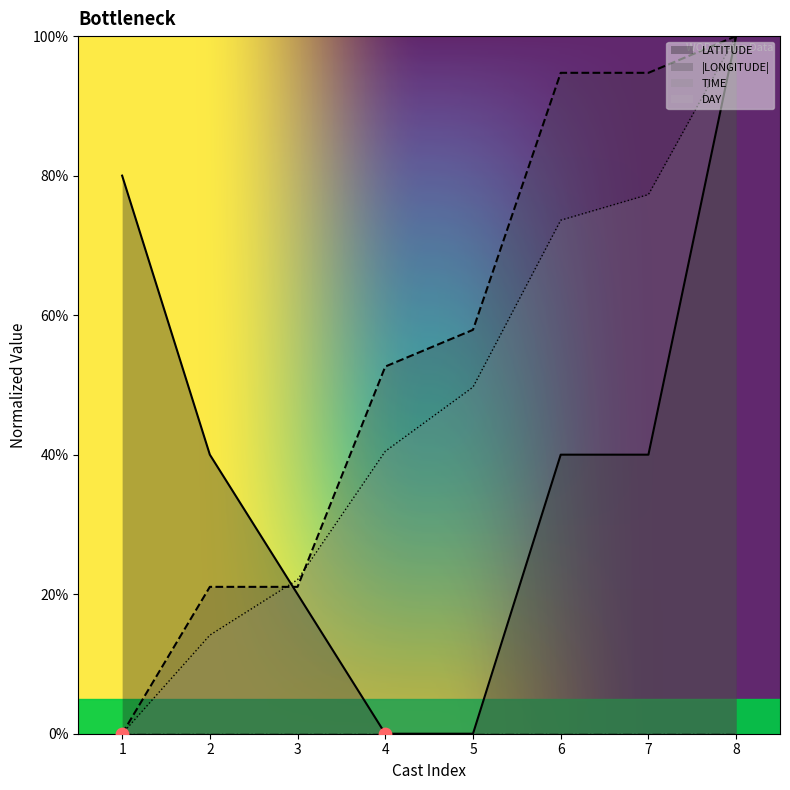

Which series has the largest Y range (max minus min)?

LATITUDE